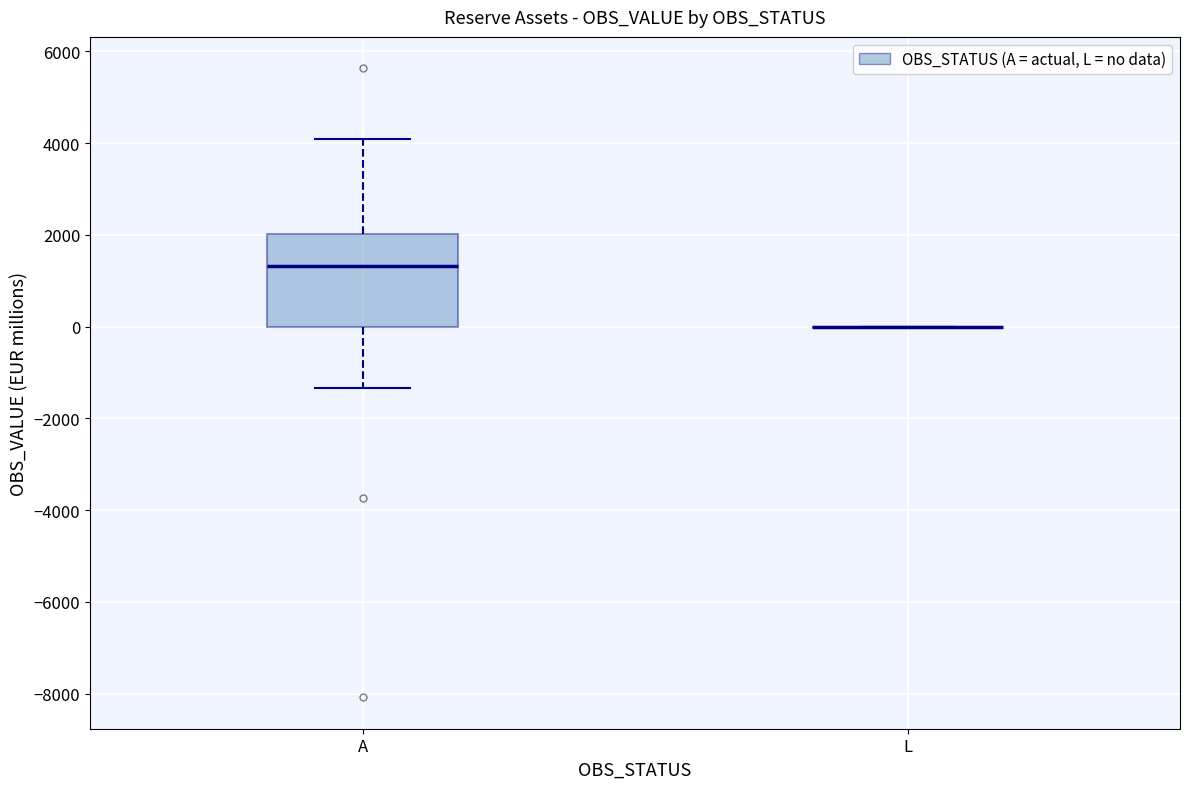

Reading left to right, transcribe this box plot: for each box, give where its median line is, the range the box spans, and where its two whiskers end, as read against the y-axis. The values are not printed on the chart, so give them approximately, as read against the axis.

A: median 1400, box 0 to 2000, whiskers -1400 to 4000
L: box collapsed to a line at 0, whiskers 0 to 0